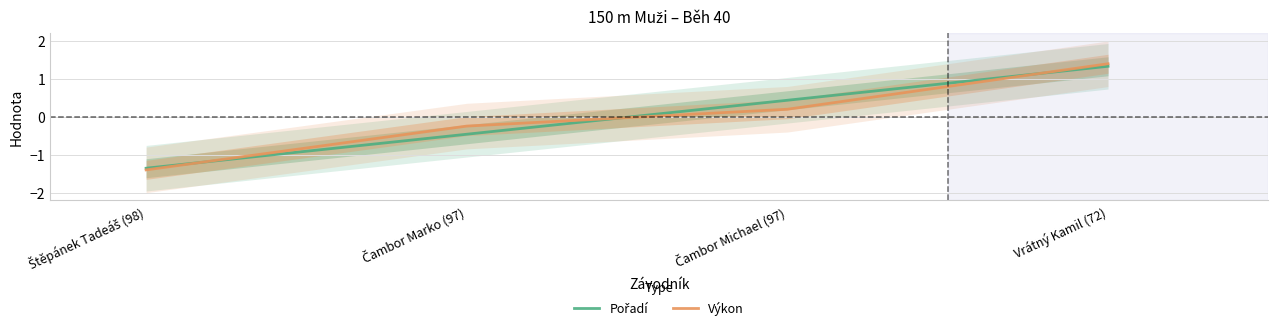

What is the value of the Výkon point at the 2nd from the left?

-0.2